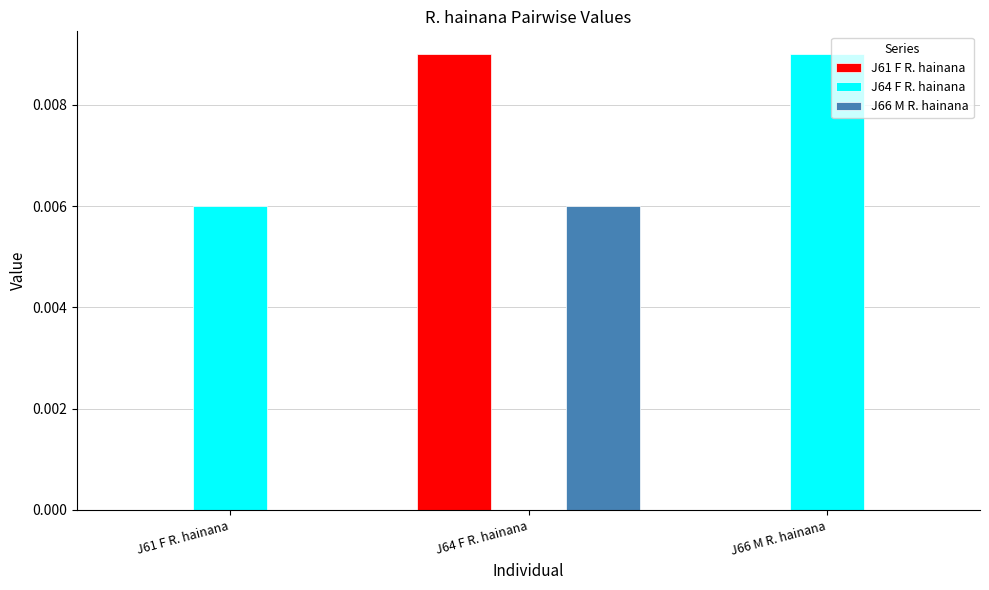

Does the chart contain stacked bars?

No